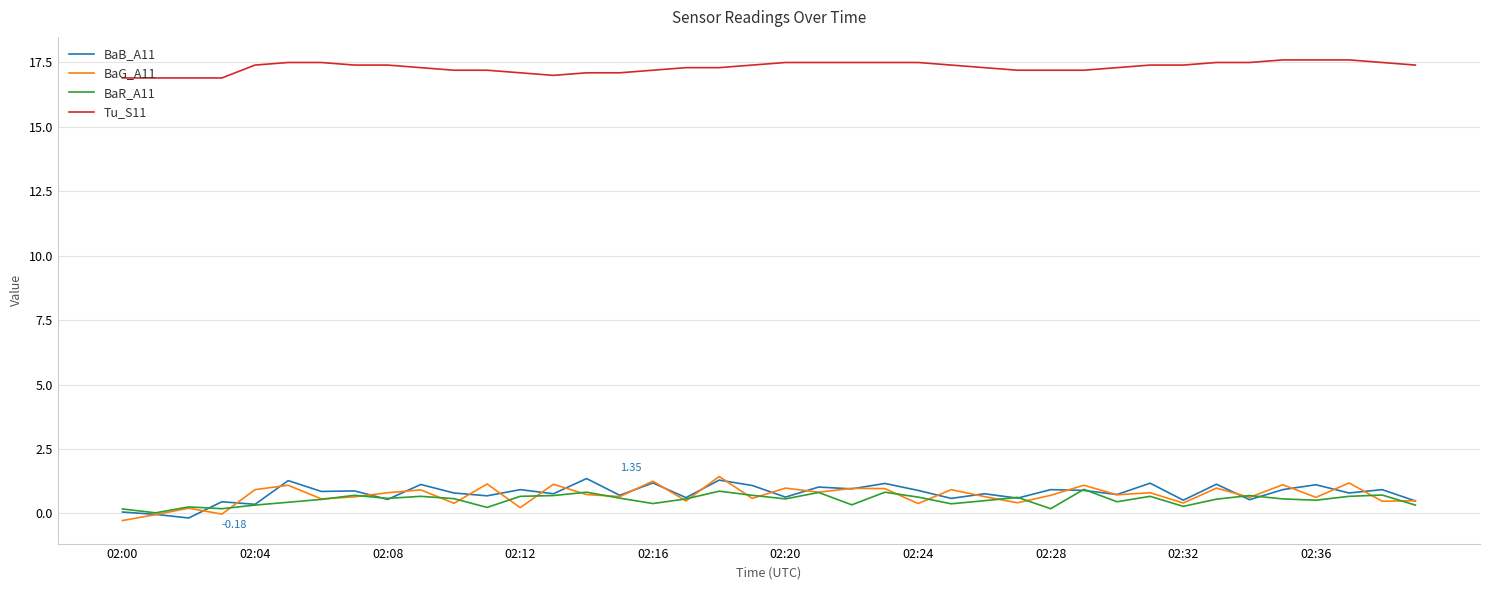

Count the number of categories in the chart.

40